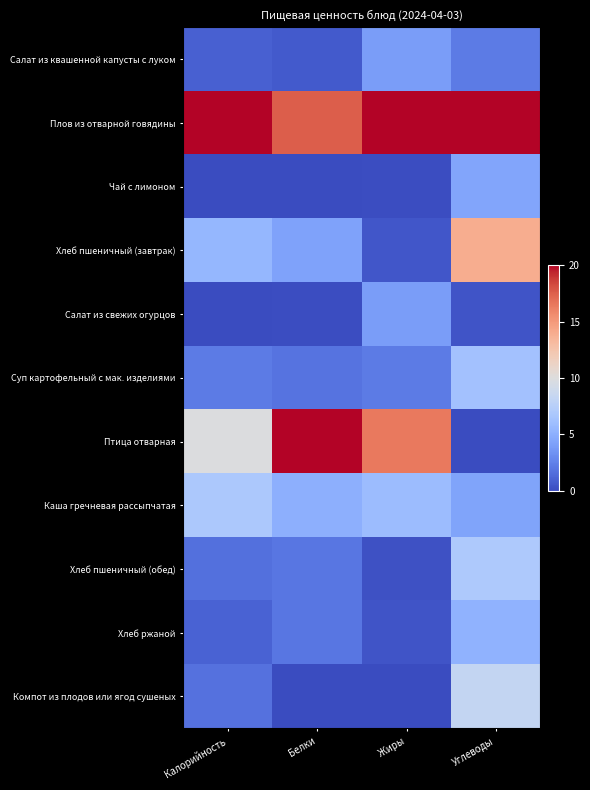

Which series changed the most between Жиры and Углеводы?

Птица отварная